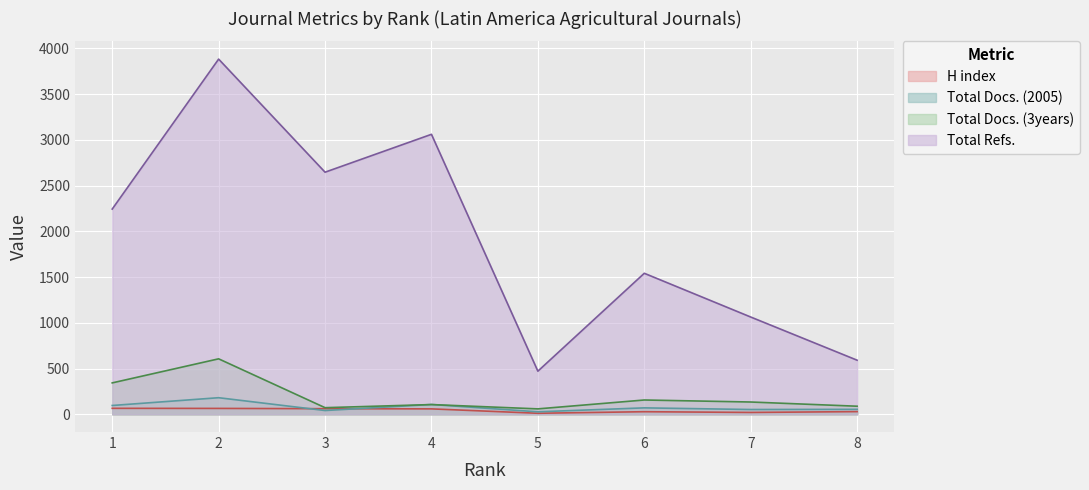

Reading left to right, transcribe all the data shown in this chart.

H index: 65	64	61	59	11	28	20	29
Total Docs. (2005): 96	181	41	107	27	70	52	54
Total Docs. (3years): 343	606	72	106	59	156	134	88
Total Refs.: 2243	3882	2646	3060	471	1541	1063	591